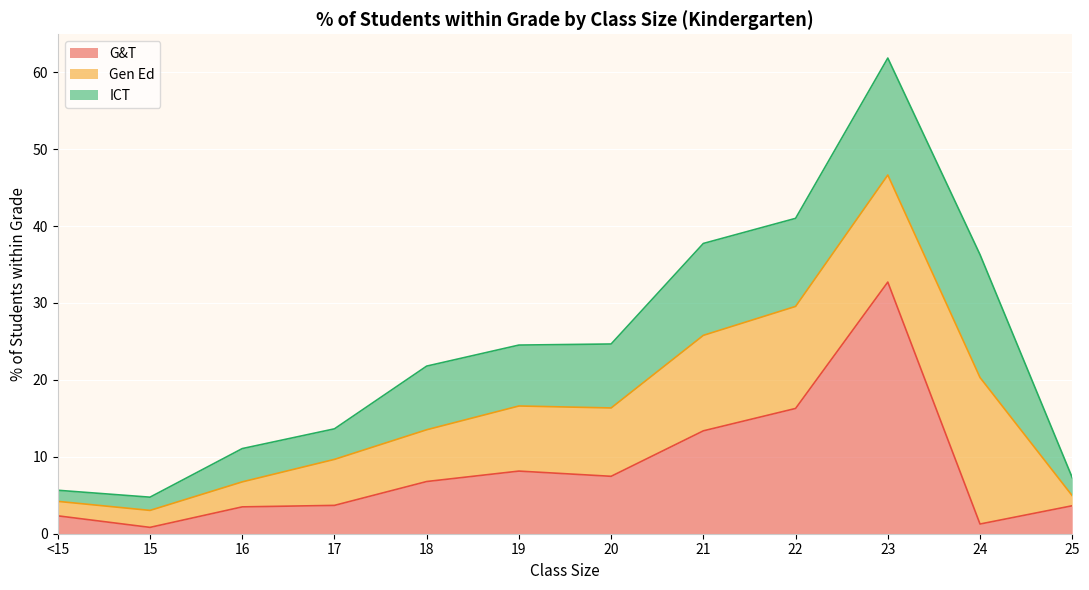

List the labels in order of Gen Ed value, largest first.

24, 23, 22, 21, 20, 19, 18, 17, 16, 15, <15, 25